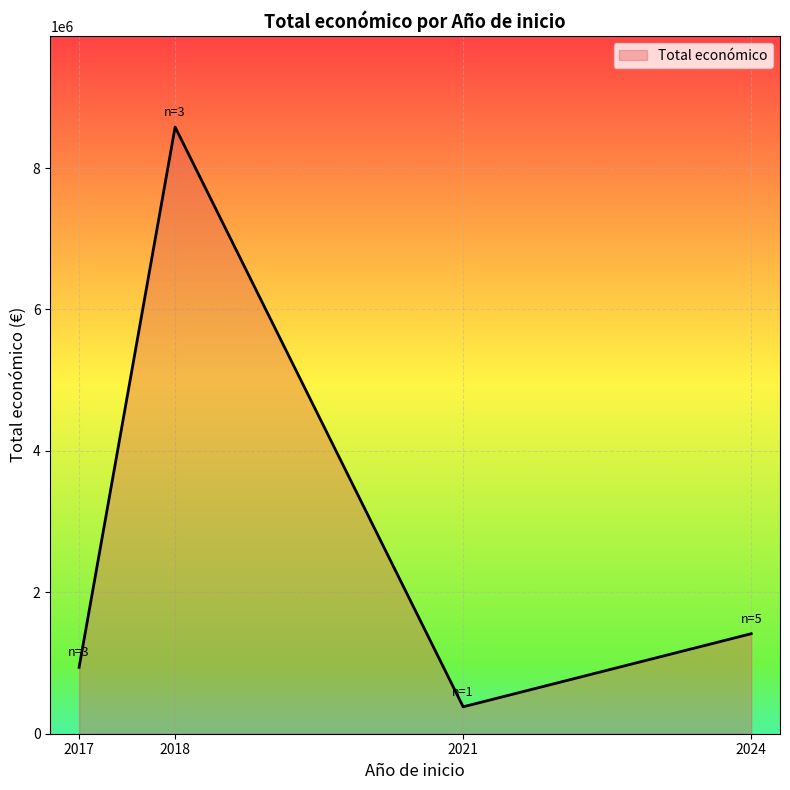

What value does the data have at 2017?

938838